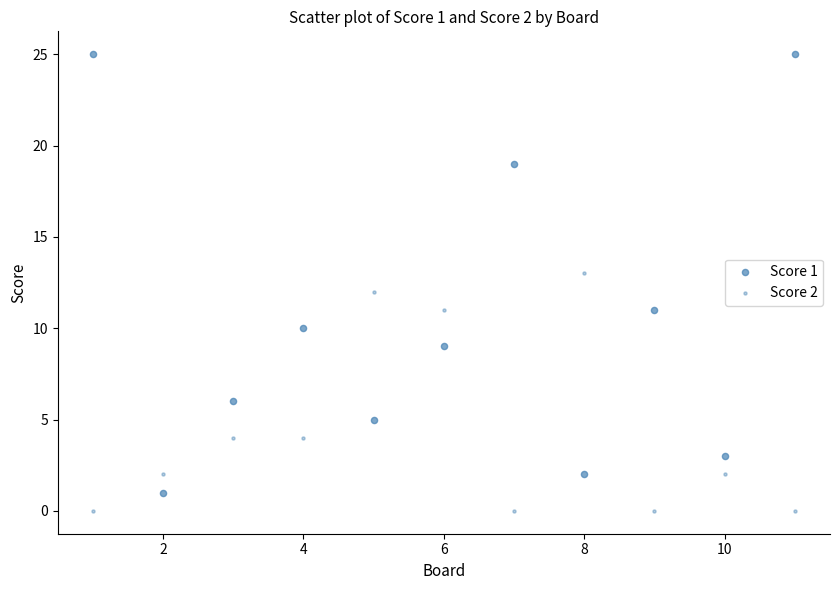

How many points are shown in the scatter plot?

22